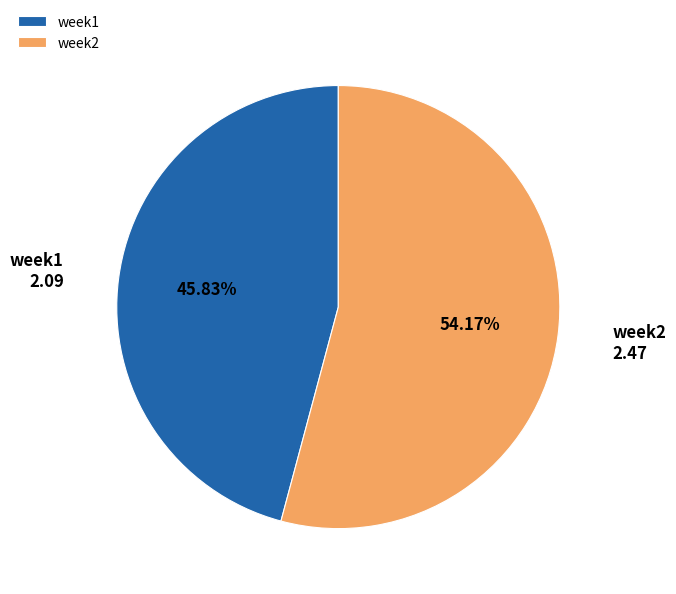

Count the number of slices in the pie.

2